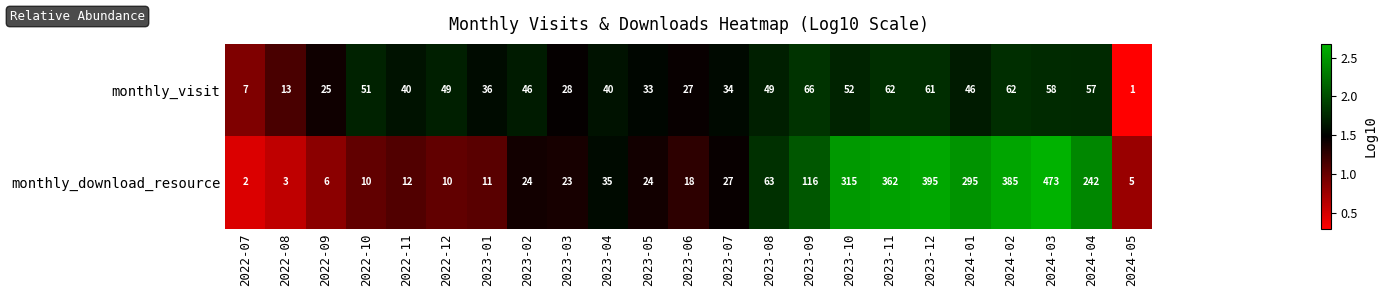

What is the difference between the maximum and minimum values in the monthly_download_resource series?

471